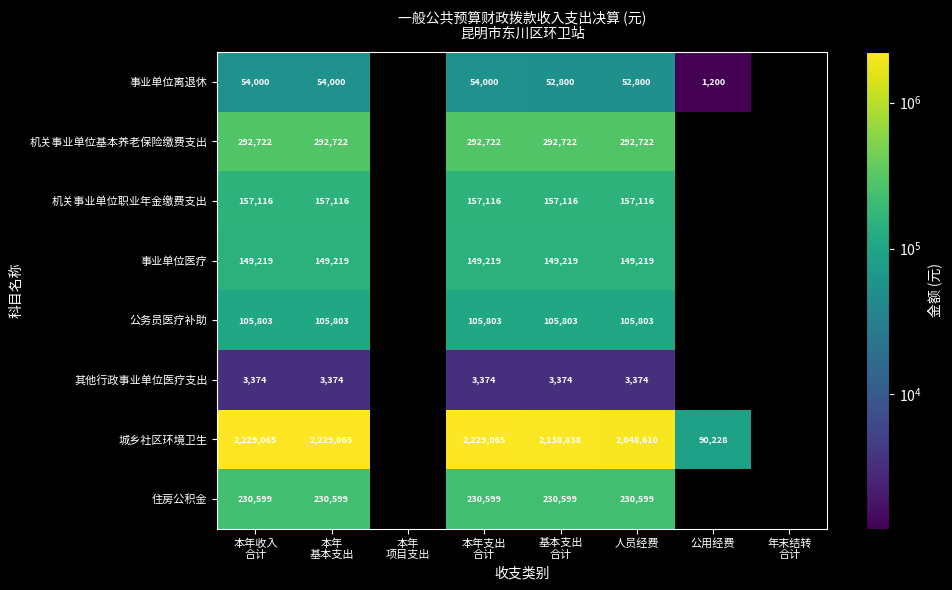

The 城乡社区环境卫生 series shows 90228 at 公用经费. True or false?

True